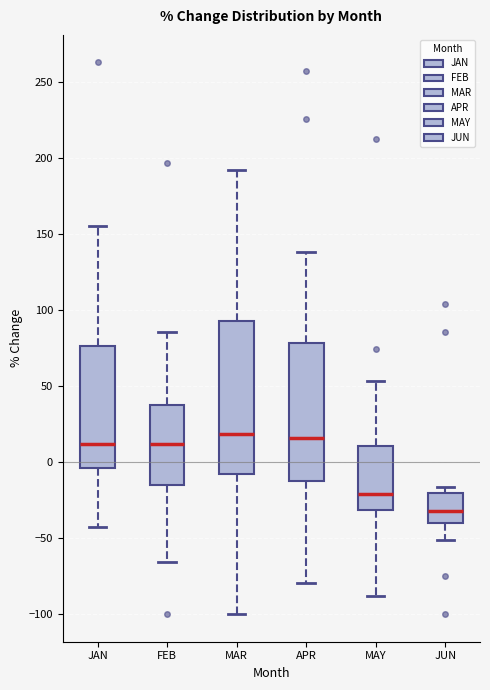

Where is the lower edge of the box for APR on the y-axis? The values are not printed on the chart, so give them approximately, as read against the axis.

-10